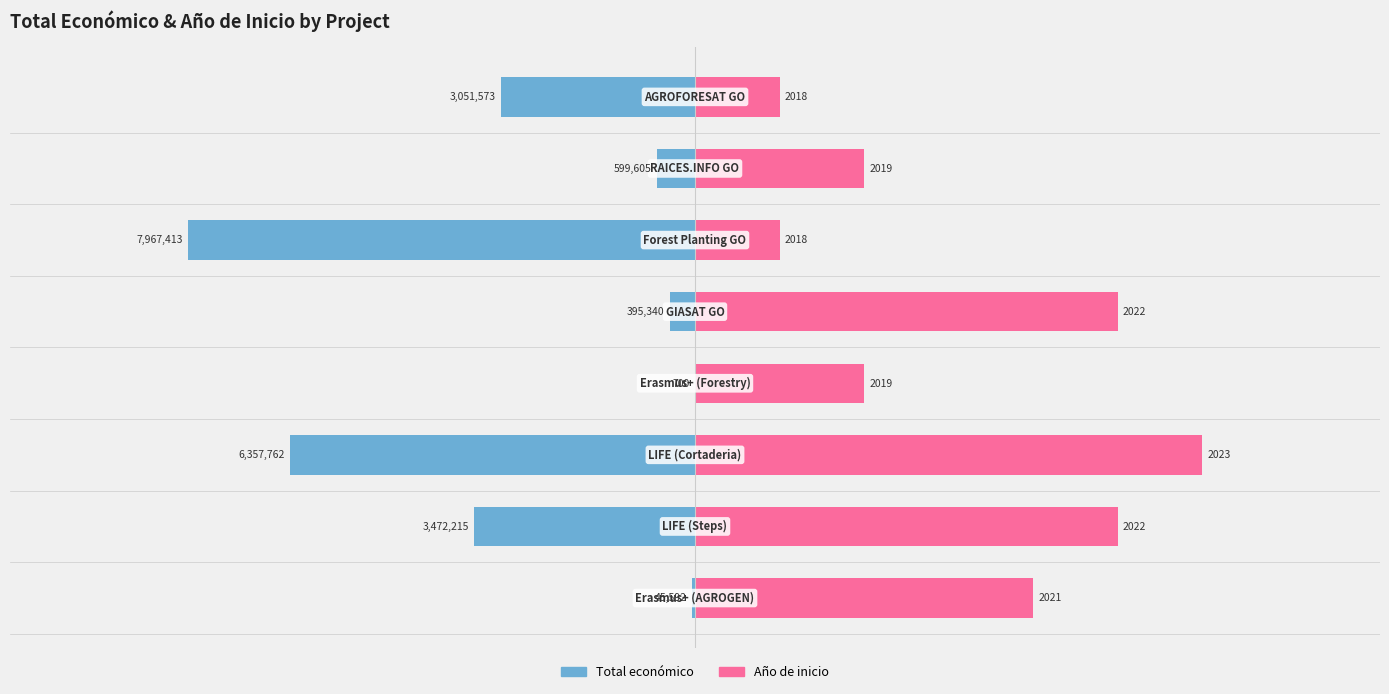

List the labels in order of Total economico value, smallest first.

5, 2, 1, 7, 6, 4, 0, 3